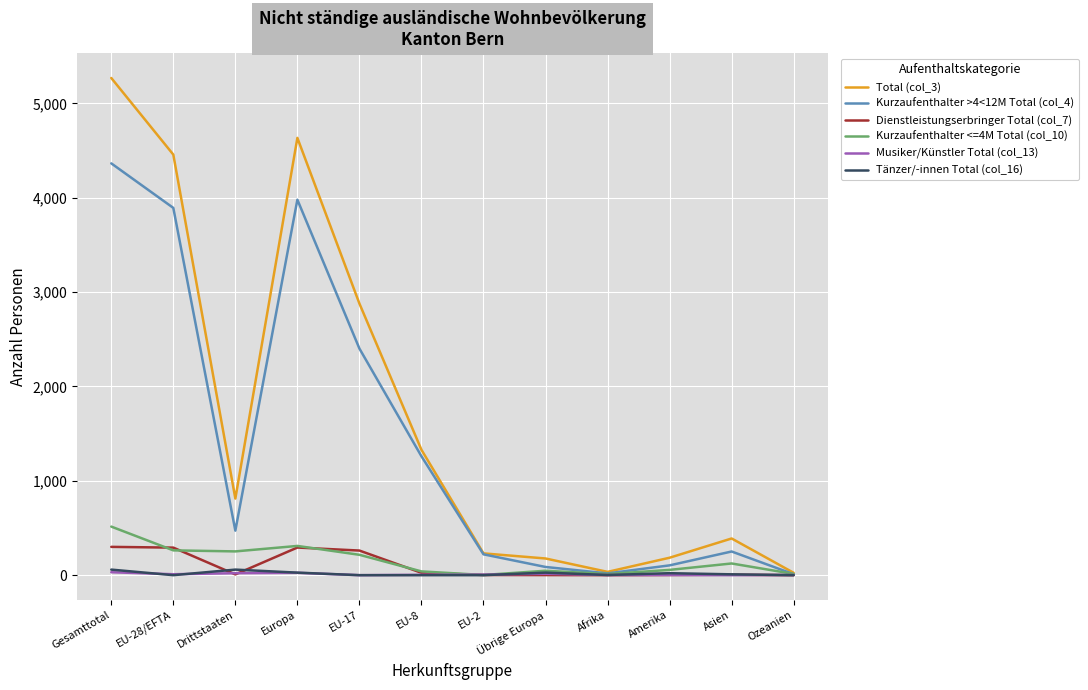

What is the maximum value shown in the chart?

5270